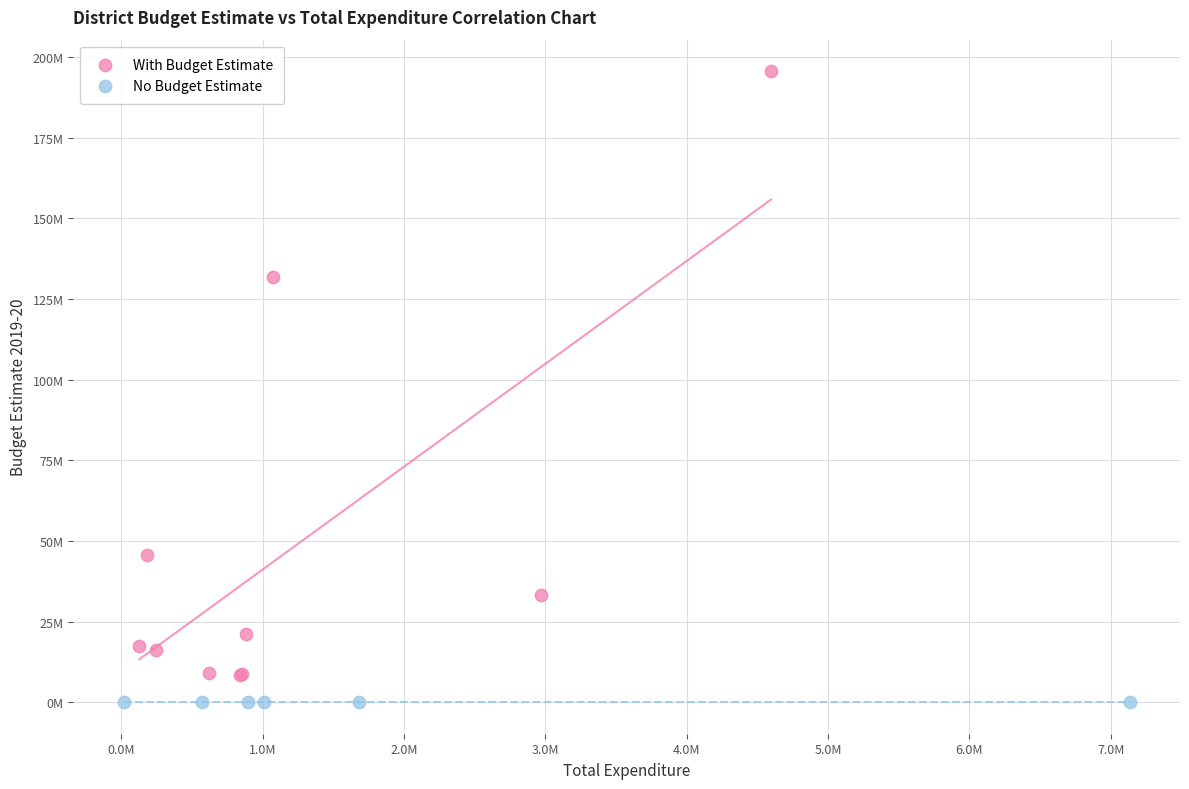

Which series contains the lowest Y value?

No Budget Estimate